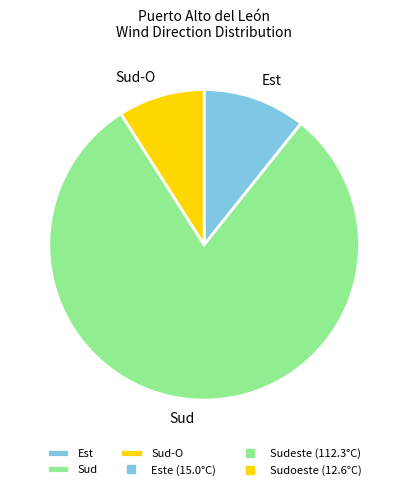

The Sud slice represents 80% of the pie. True or false?

True